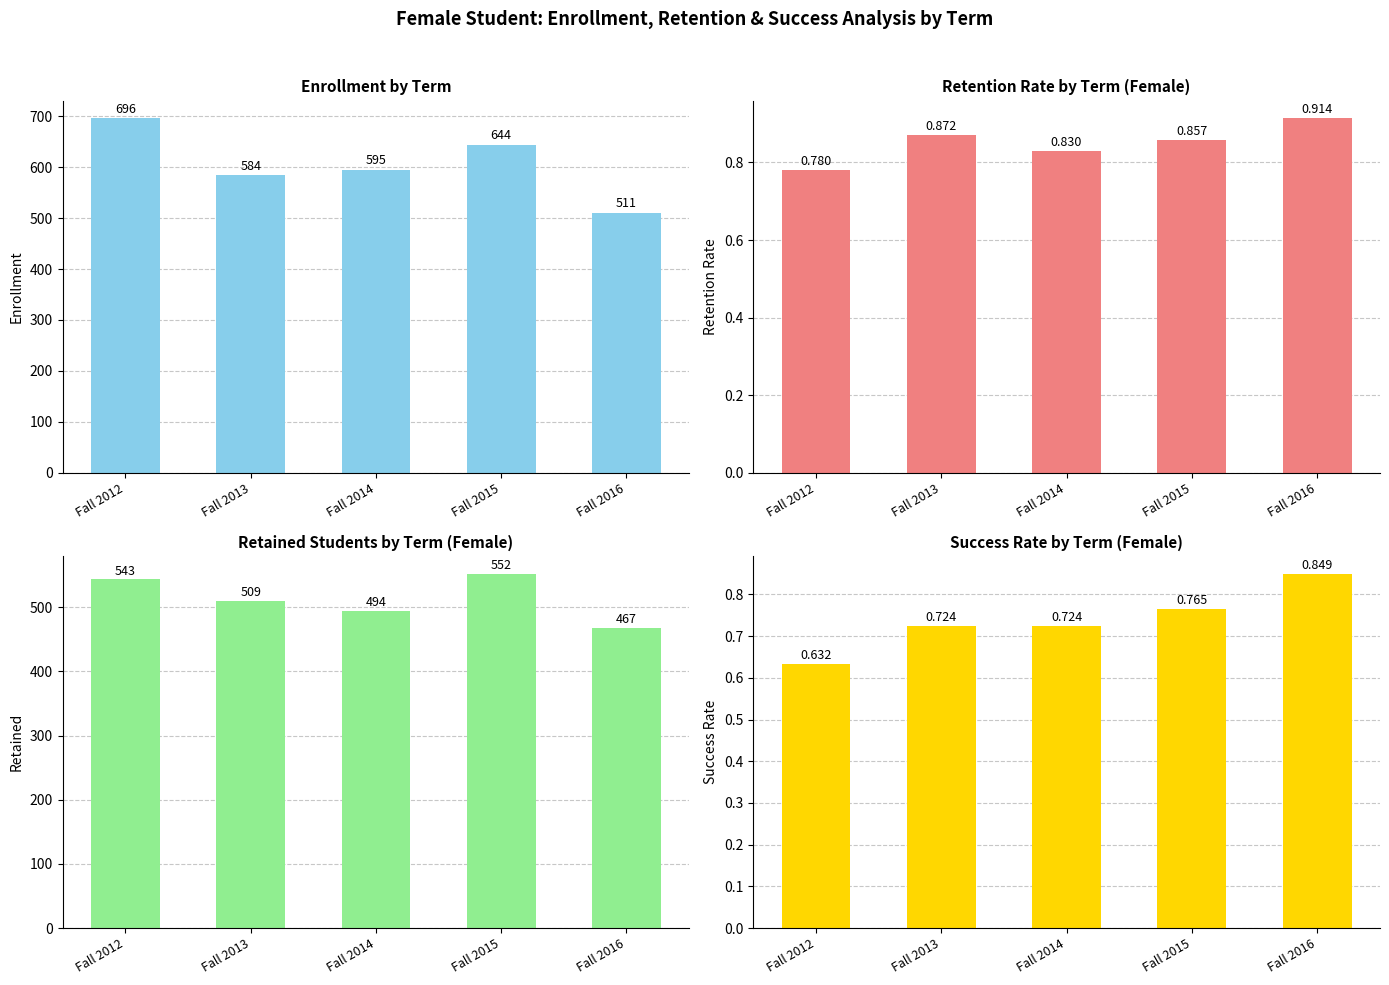

What is the total value across all series at Fall 2016?

979.8